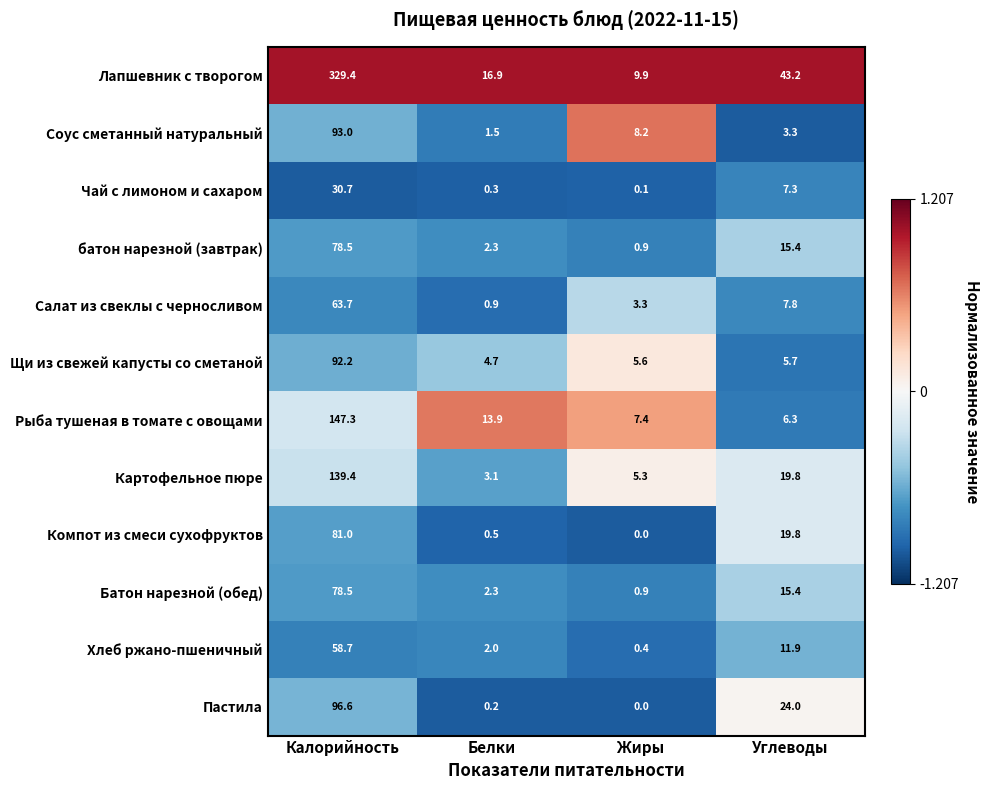

What is the approximate value of Соус сметанный натуральный at Калорийность?

93.0